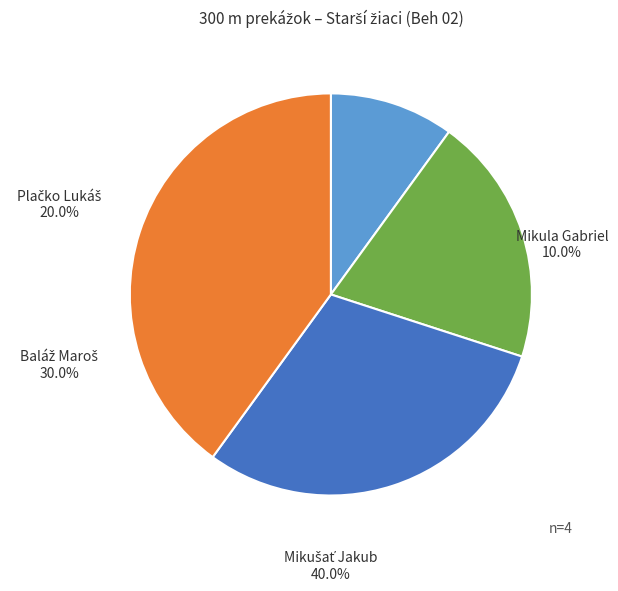

What is the smallest slice in the pie chart?

Mikula Gabriel